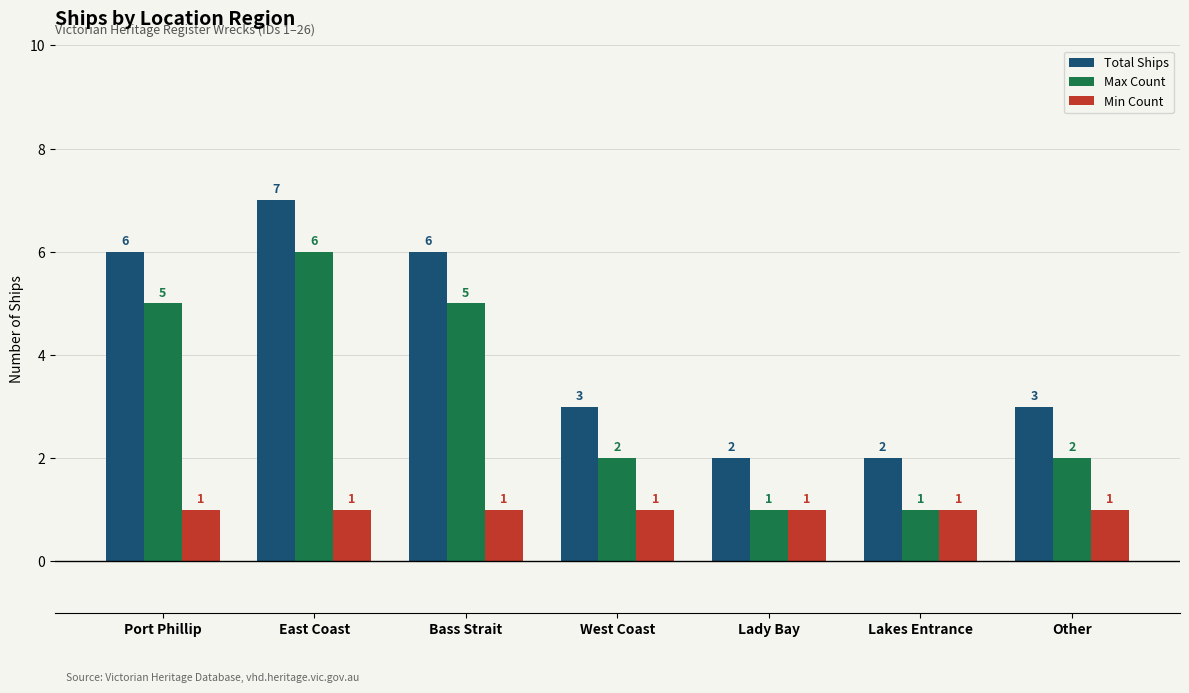

Which category has the highest value in the Max Count series?

East Coast